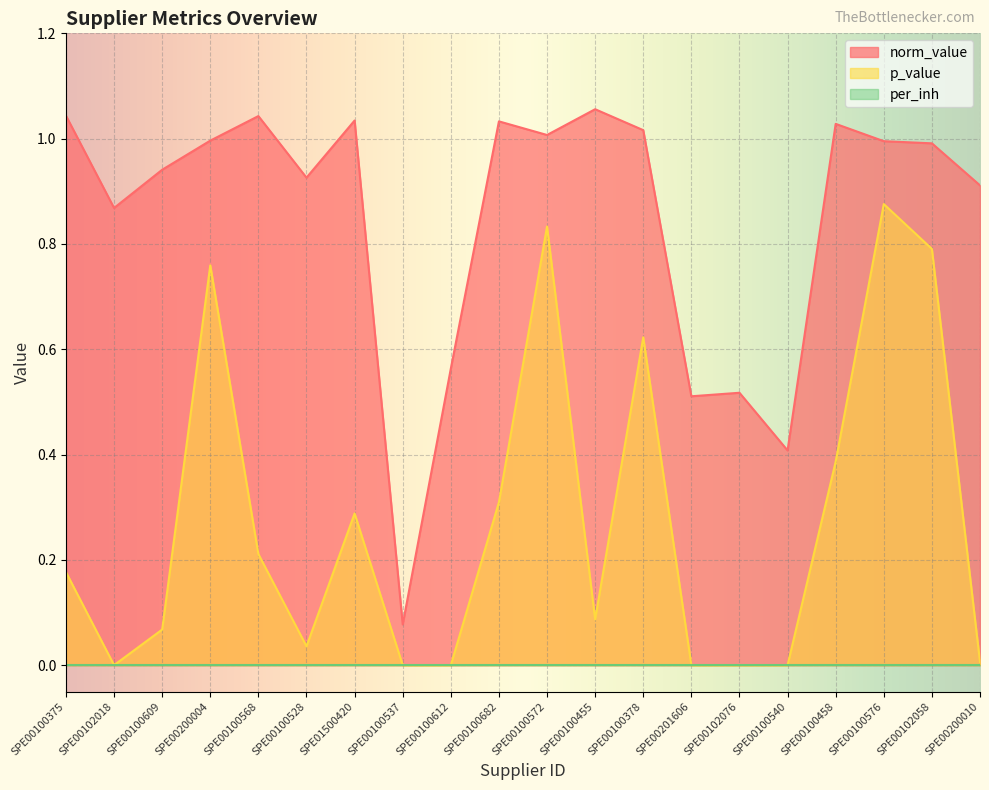

The p_value series shows 0.6 at SPE00100458. True or false?

False